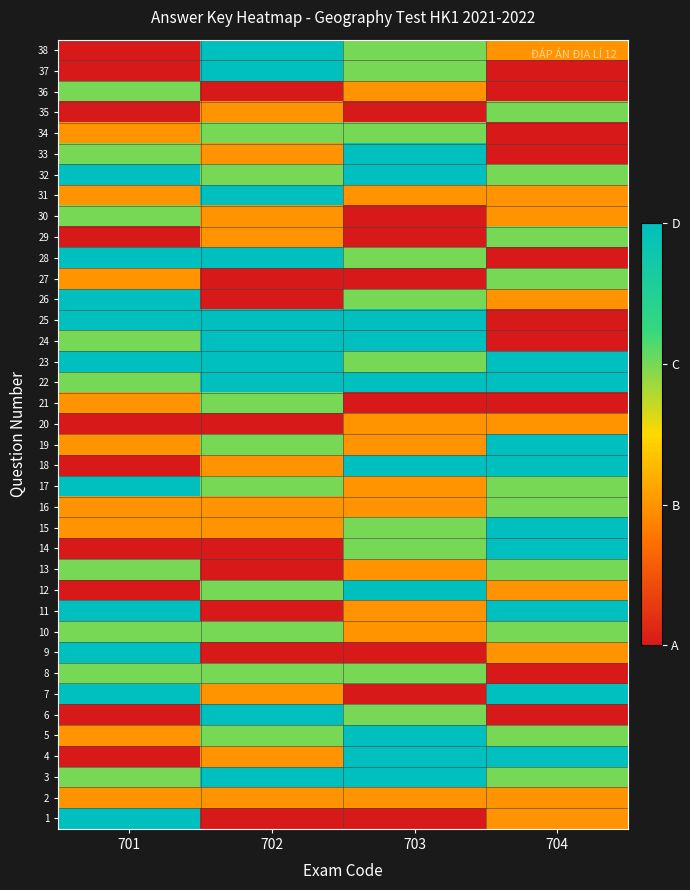

Reading left to right, extract all data points from this chart.

row_0: 701=4	702=1	703=1	704=2
row_1: 701=2	702=2	703=2	704=2
row_2: 701=3	702=4	703=4	704=3
row_3: 701=1	702=2	703=4	704=4
row_4: 701=2	702=3	703=4	704=3
row_5: 701=1	702=4	703=3	704=1
row_6: 701=4	702=2	703=1	704=4
row_7: 701=3	702=3	703=3	704=1
row_8: 701=4	702=1	703=1	704=2
row_9: 701=3	702=3	703=2	704=3
row_10: 701=4	702=1	703=2	704=4
row_11: 701=1	702=3	703=4	704=2
row_12: 701=3	702=1	703=2	704=3
row_13: 701=1	702=1	703=3	704=4
row_14: 701=2	702=2	703=3	704=4
row_15: 701=2	702=2	703=2	704=3
row_16: 701=4	702=3	703=2	704=3
row_17: 701=1	702=2	703=4	704=4
row_18: 701=2	702=3	703=2	704=4
row_19: 701=1	702=1	703=2	704=2
row_20: 701=2	702=3	703=1	704=1
row_21: 701=3	702=4	703=4	704=4
row_22: 701=4	702=4	703=3	704=4
row_23: 701=3	702=4	703=4	704=1
row_24: 701=4	702=4	703=4	704=1
row_25: 701=4	702=1	703=3	704=2
row_26: 701=2	702=1	703=1	704=3
row_27: 701=4	702=4	703=3	704=1
row_28: 701=1	702=2	703=1	704=3
row_29: 701=3	702=2	703=1	704=2
row_30: 701=2	702=4	703=2	704=2
row_31: 701=4	702=3	703=4	704=3
row_32: 701=3	702=2	703=4	704=1
row_33: 701=2	702=3	703=3	704=1
row_34: 701=1	702=2	703=1	704=3
row_35: 701=3	702=1	703=2	704=1
row_36: 701=1	702=4	703=3	704=1
row_37: 701=1	702=4	703=3	704=2